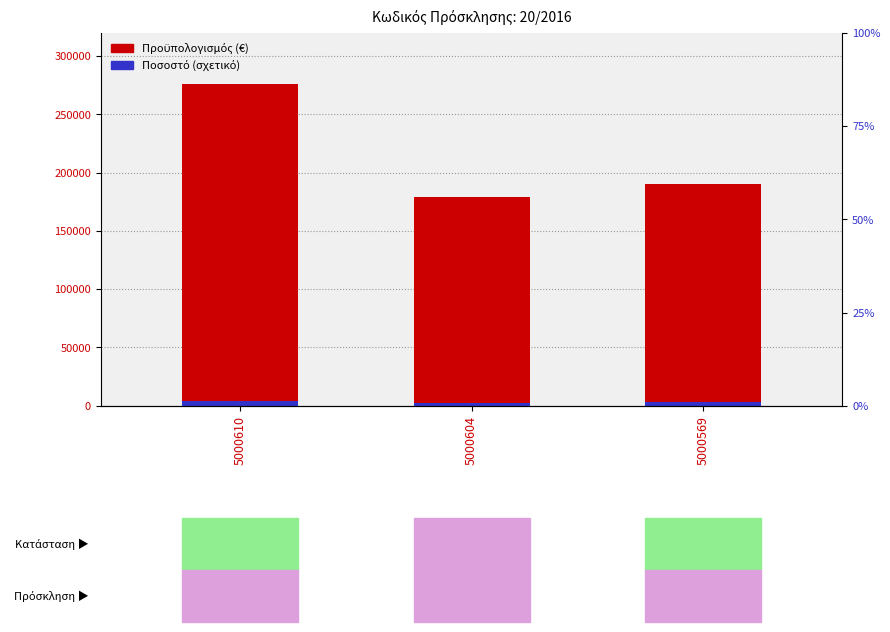

How many values in the Προϋπολογισμός (€) series are below 190676?

1